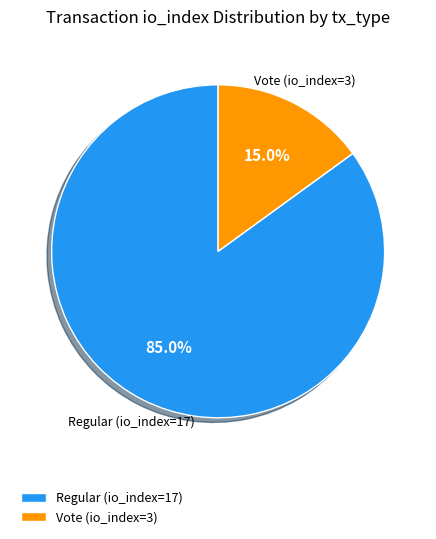

Is it true that Vote (io_index=3) is 15% of the pie?

True